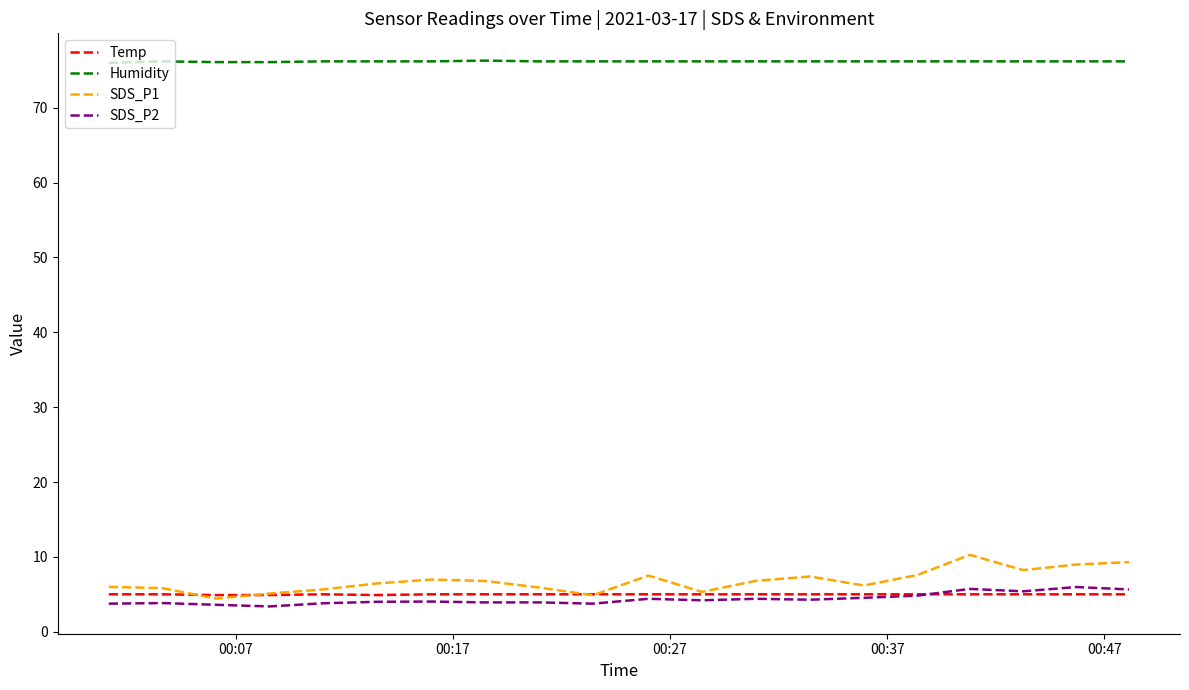

What is the average value of the Humidity series?

76.2